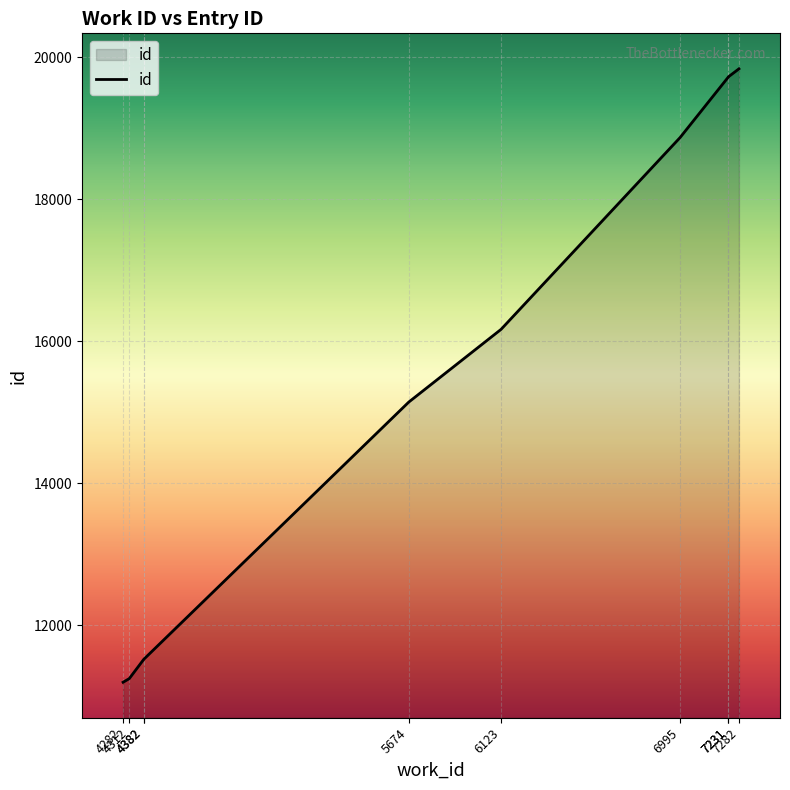

At which label is the value closest to 15517?

5674